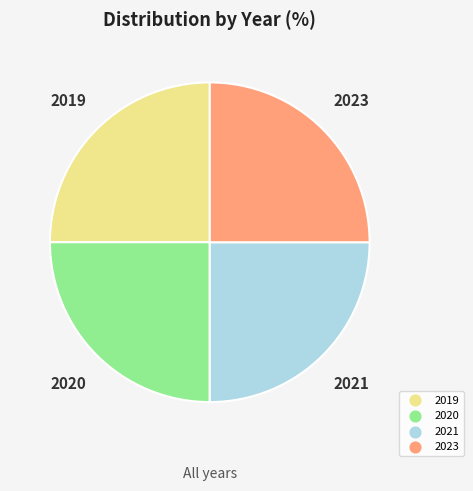

Is there a majority slice in this chart?

No